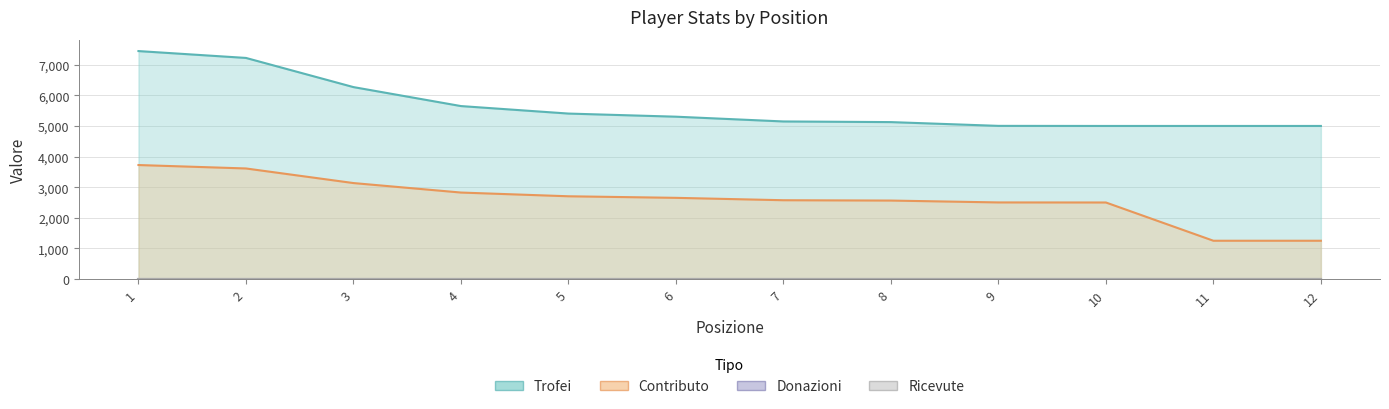

True or false: Trofei has more than 1 points higher than both neighbors.

False